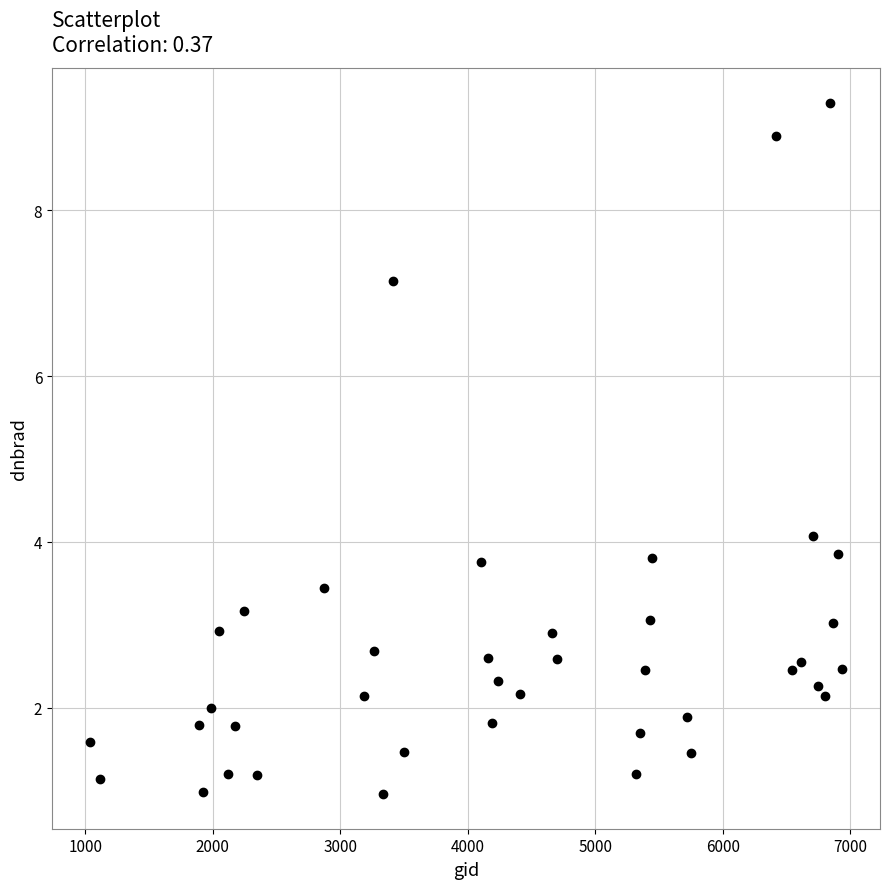

What is the range of X values (max minus min)?

5904.0